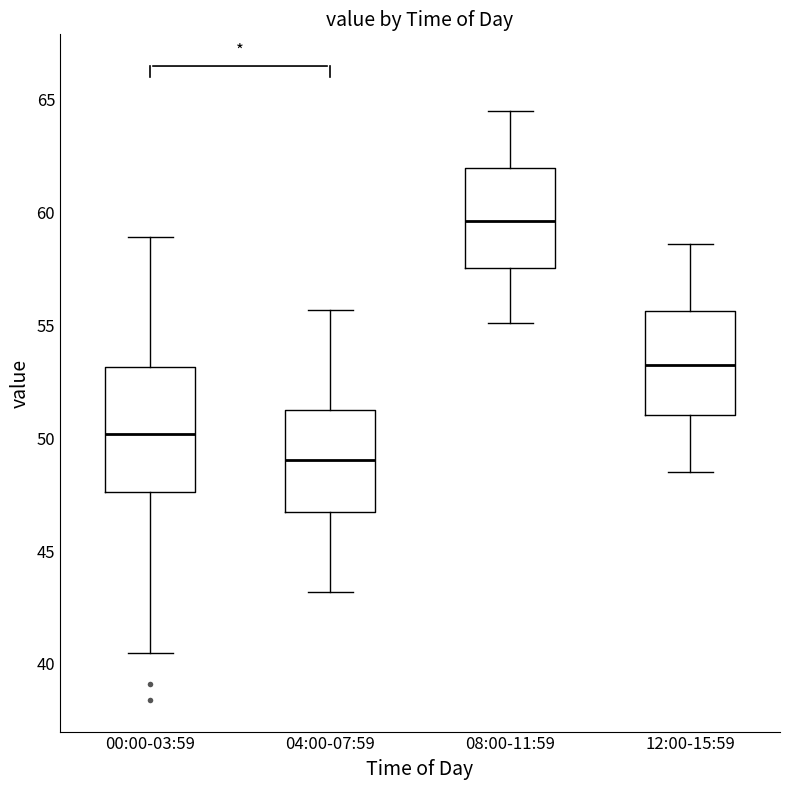

Reading left to right, read every box against the y-axis: the position of its median line, the range the box covers, and the ends of its whiskers. The values are not printed on the chart, so give them approximately, as read against the axis.

00:00-03:59: median 50.0, box 47.5 to 53.0, whiskers 40.5 to 59.0
04:00-07:59: median 49.0, box 46.5 to 51.5, whiskers 43.0 to 55.5
08:00-11:59: median 59.5, box 57.5 to 62.0, whiskers 55.0 to 64.5
12:00-15:59: median 53.5, box 51.0 to 55.5, whiskers 48.5 to 58.5